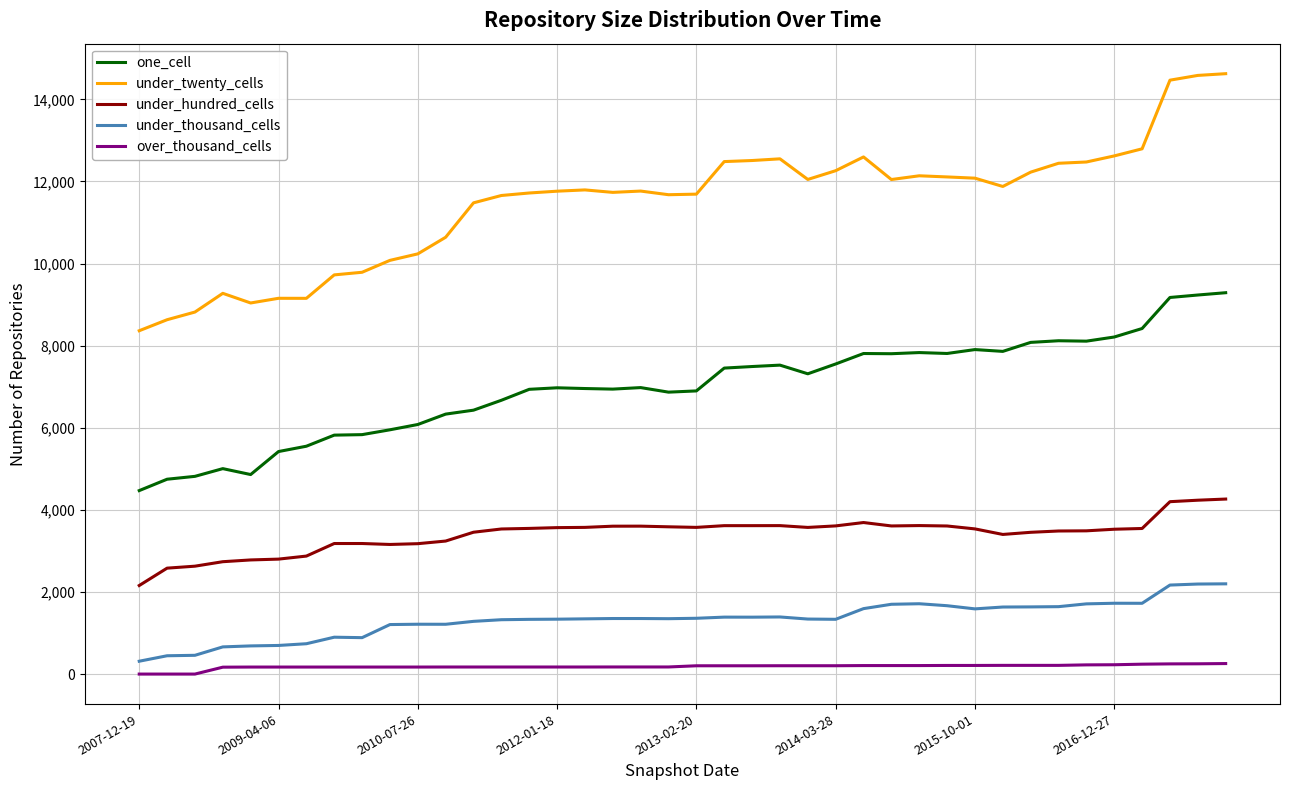

Which series has the largest range (max minus min)?

under_twenty_cells